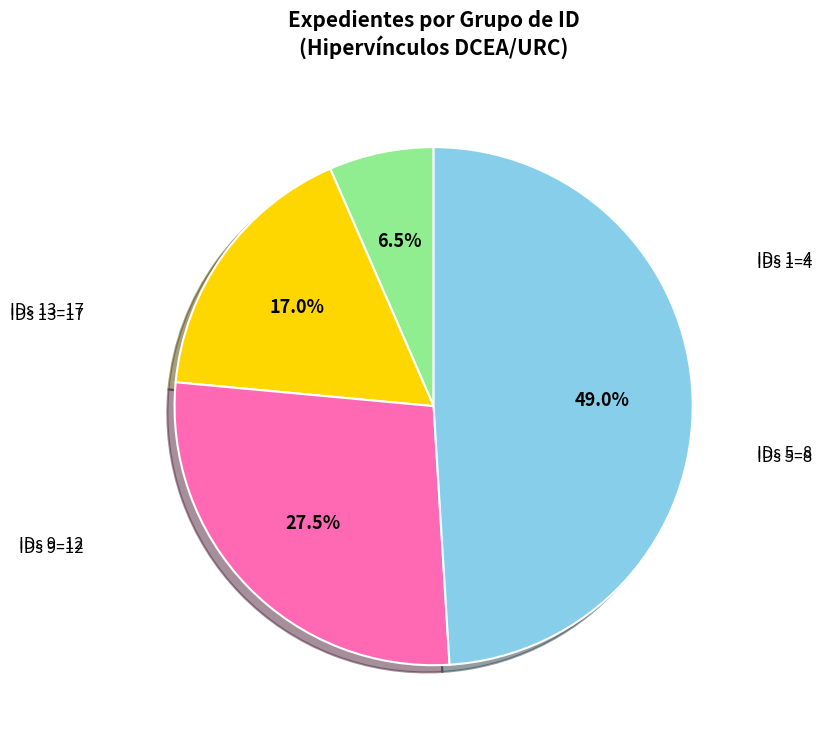

Count the number of slices in the pie.

4